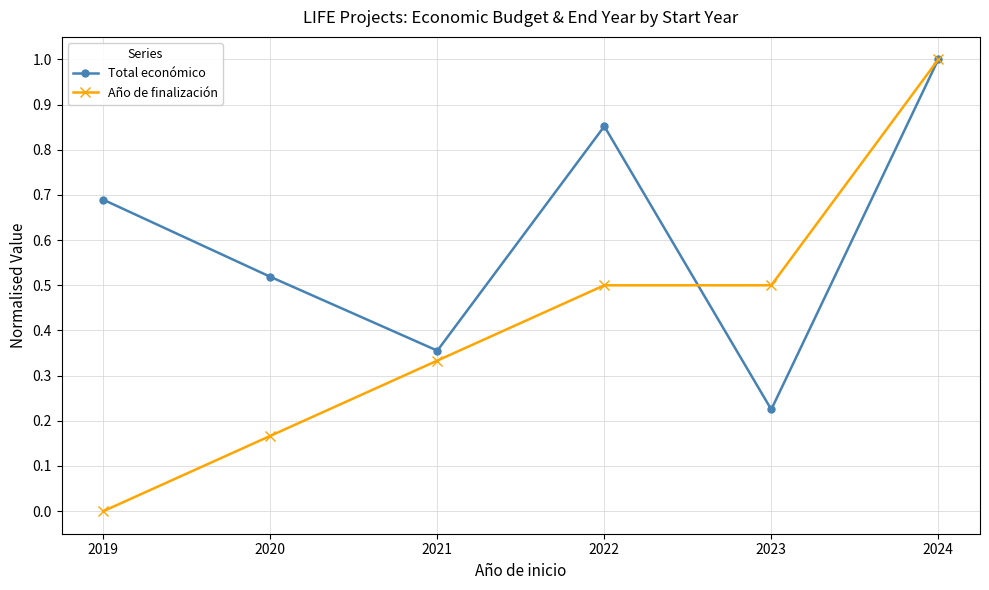

At which category is the sum across all series the highest?

2024